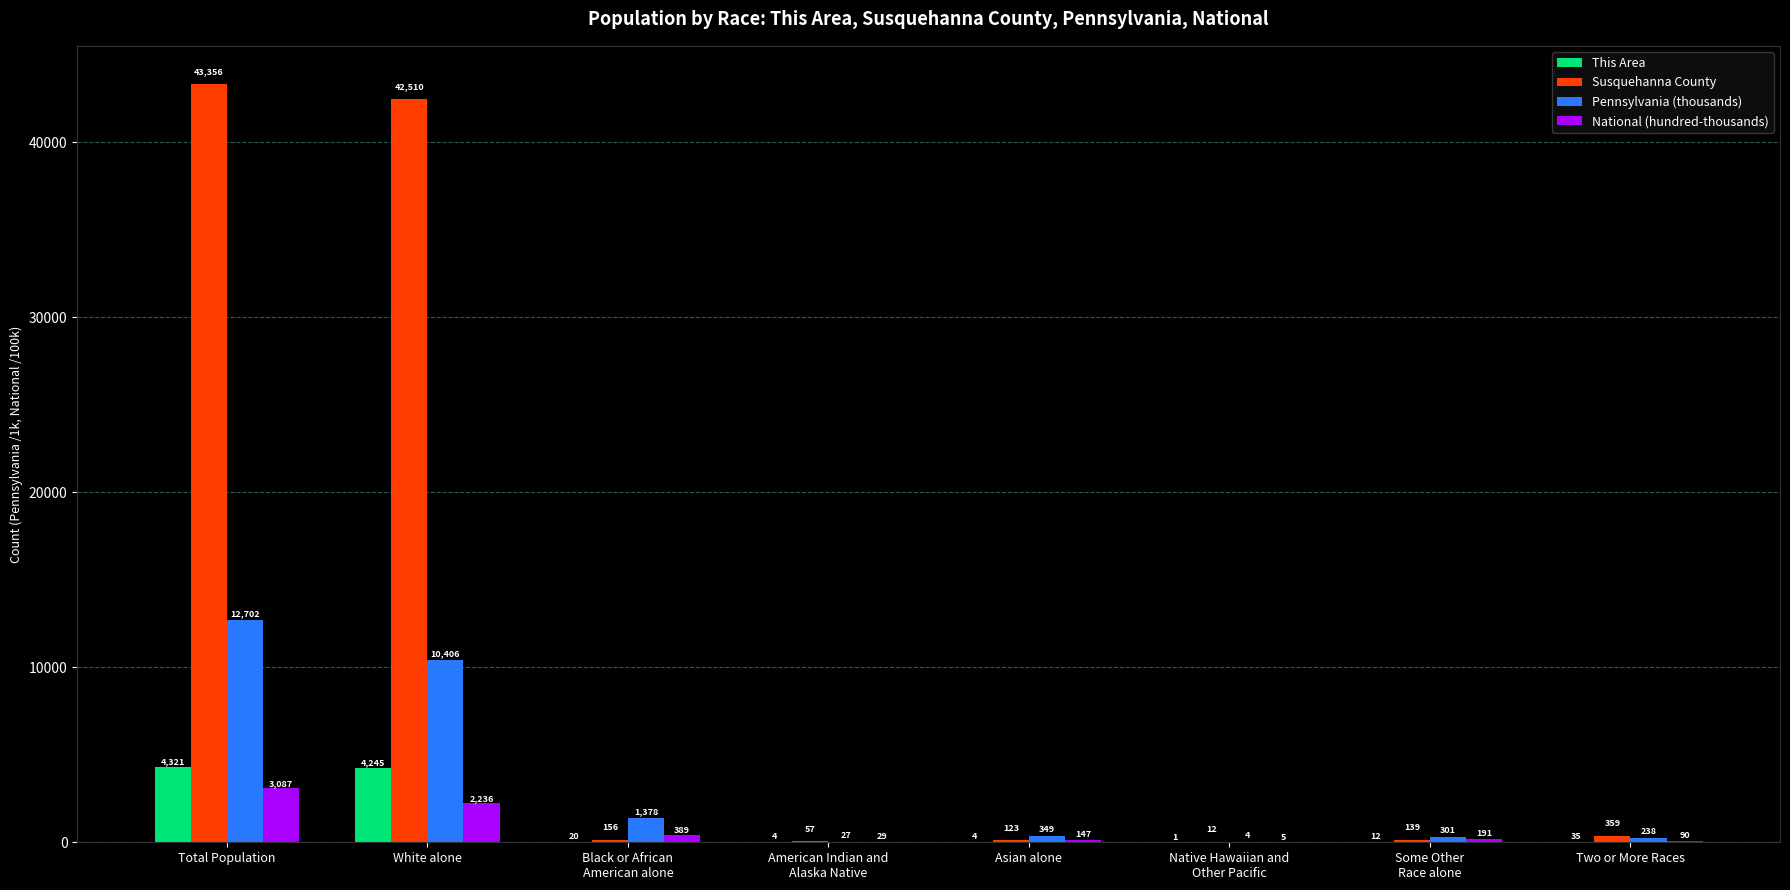

What value does the Pennsylvania (thousands) series have at Two or More Races?

237.8